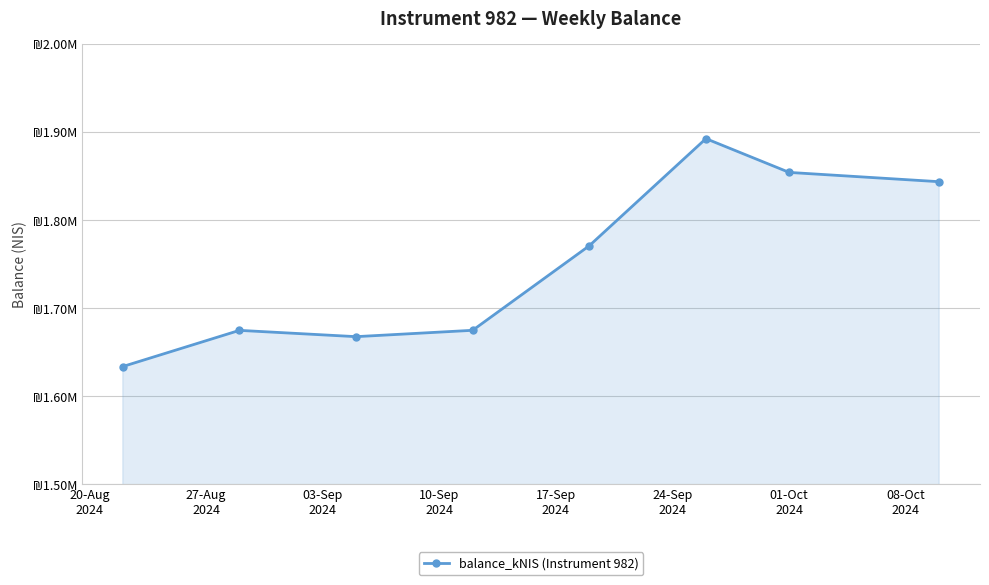

Is this an area chart (filled region under the line)?

Yes